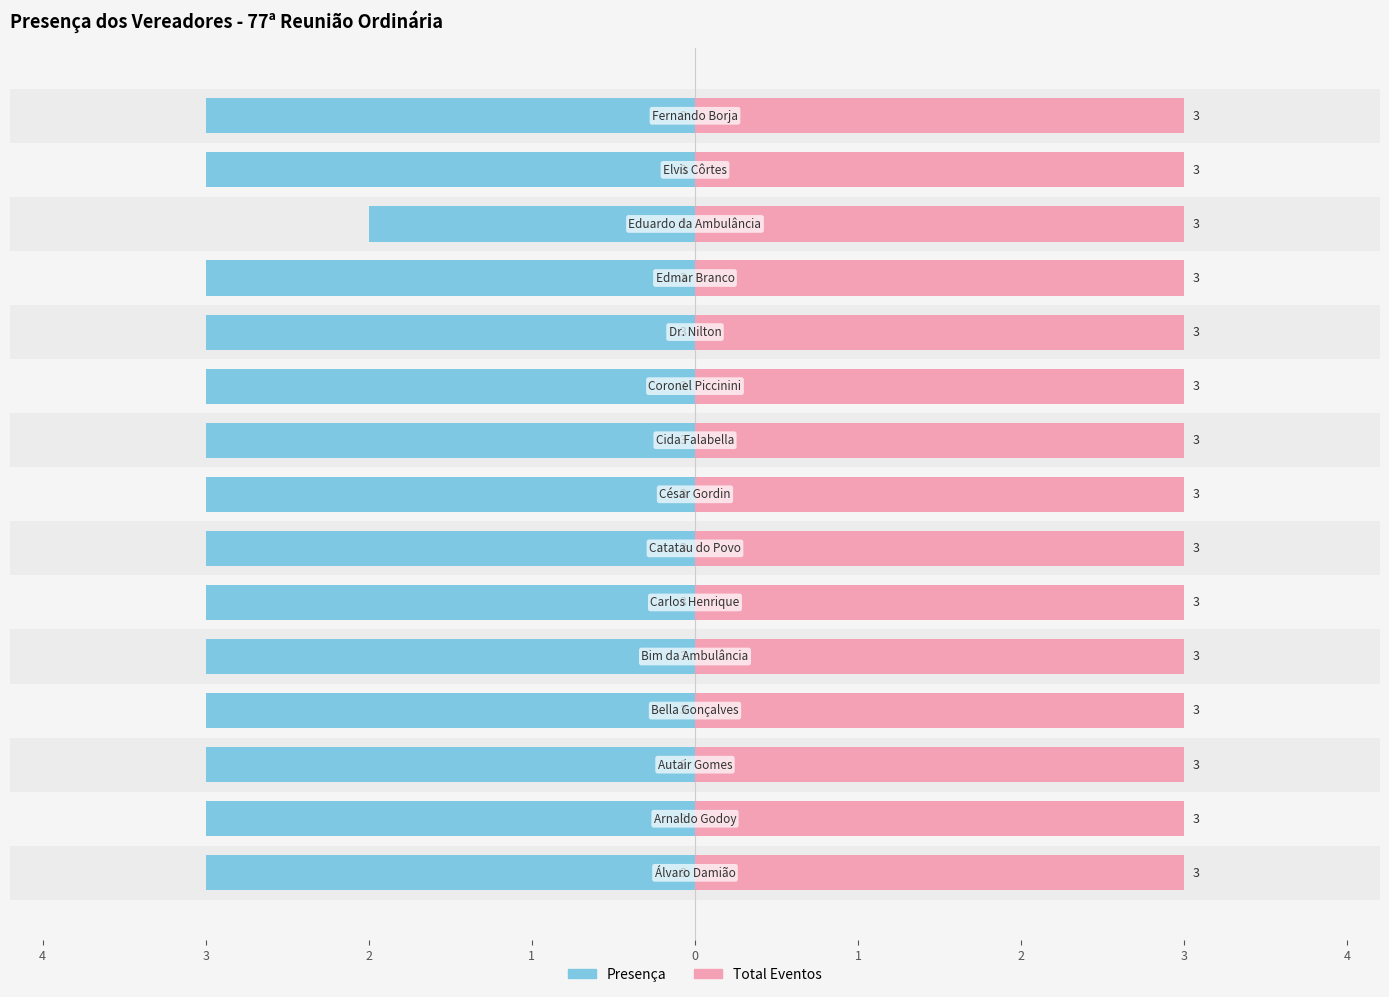

Is the value of Presença at 4 greater than the value of Total Eventos at 2?

No